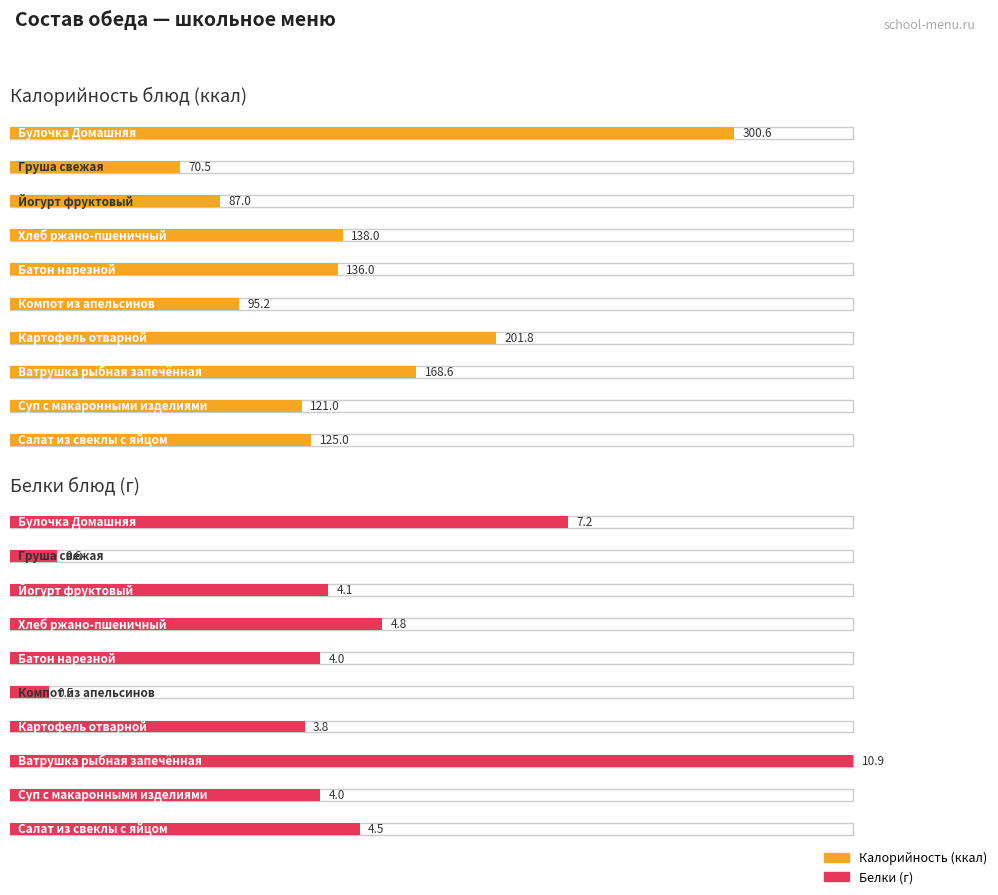

How many data points in Калорийность are above 136?

4